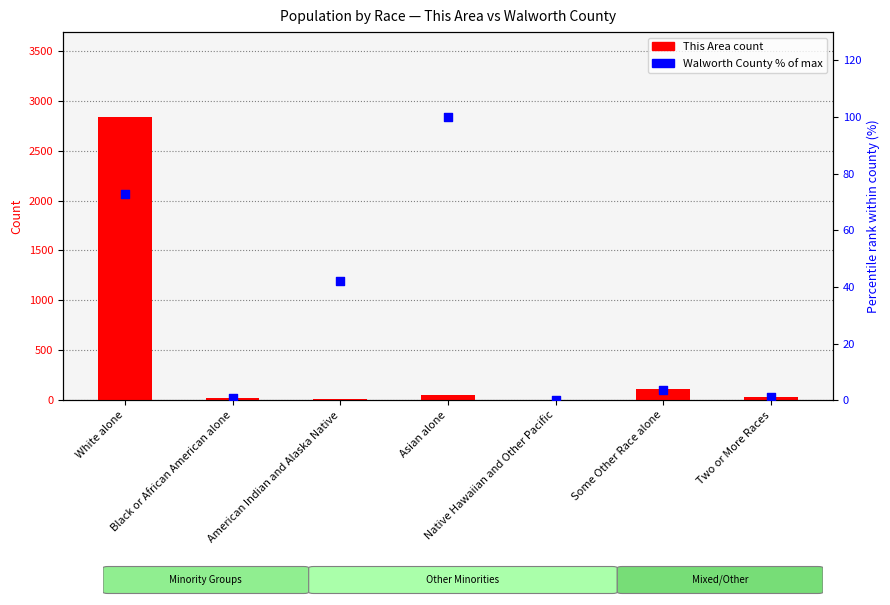

Which series has the largest Y range (max minus min)?

This Area (count)